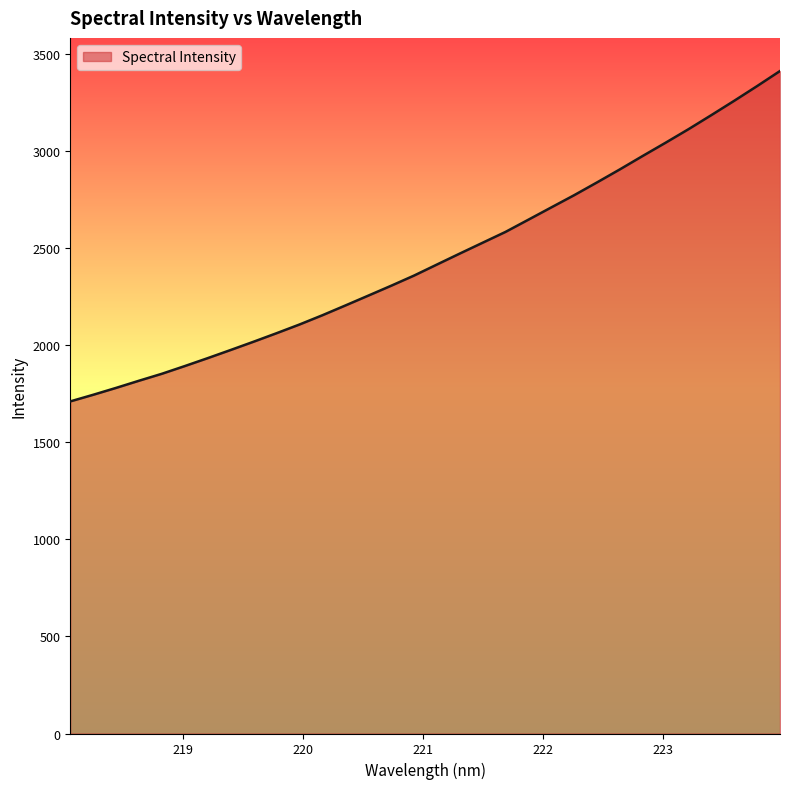

Reading left to right, what are all the values shown in this chart?

1711.7	1745.9	1781.4	1818.3	1854.2	1894.0	1934.8	1976.7	2019.4	2063.1	2107.9	2155.6	2205.8	2256.5	2307.5	2360.0	2416.9	2473.5	2529.4	2585.2	2648.2	2711.5	2774.5	2840.4	2907.7	2977.0	3045.2	3114.8	3187.4	3261.3	3337.0	3414.6